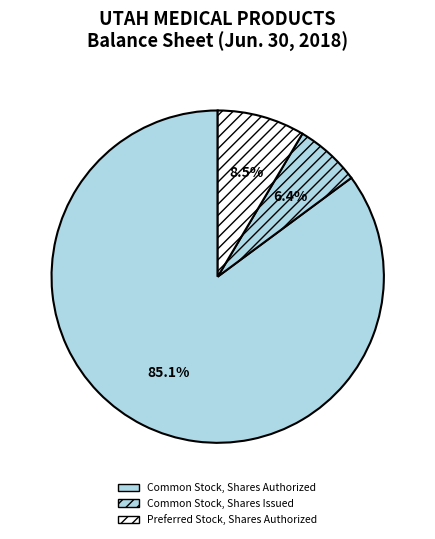

Count the number of slices in the pie.

3